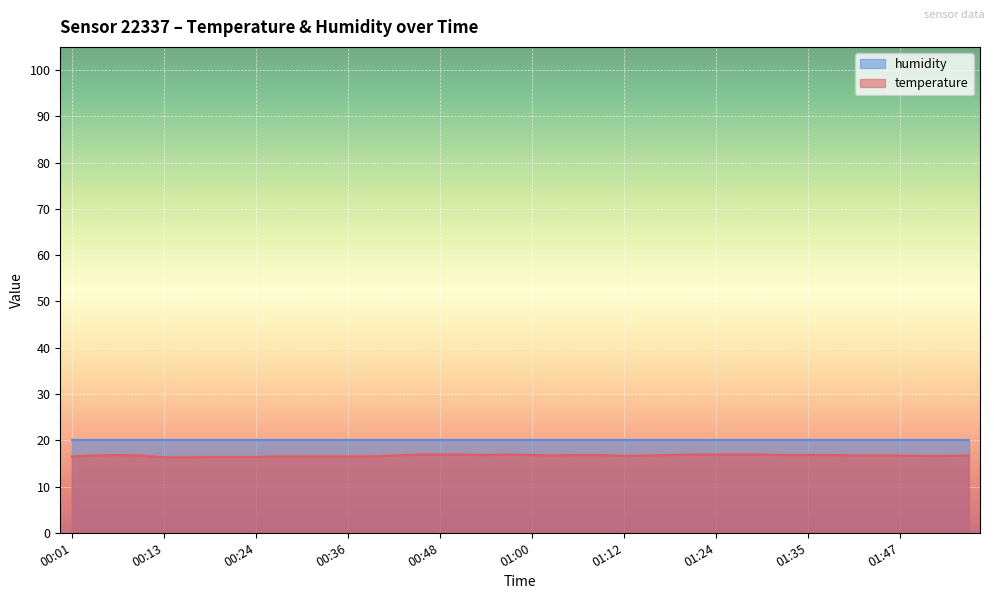

How many values are between 16 and 17?

40